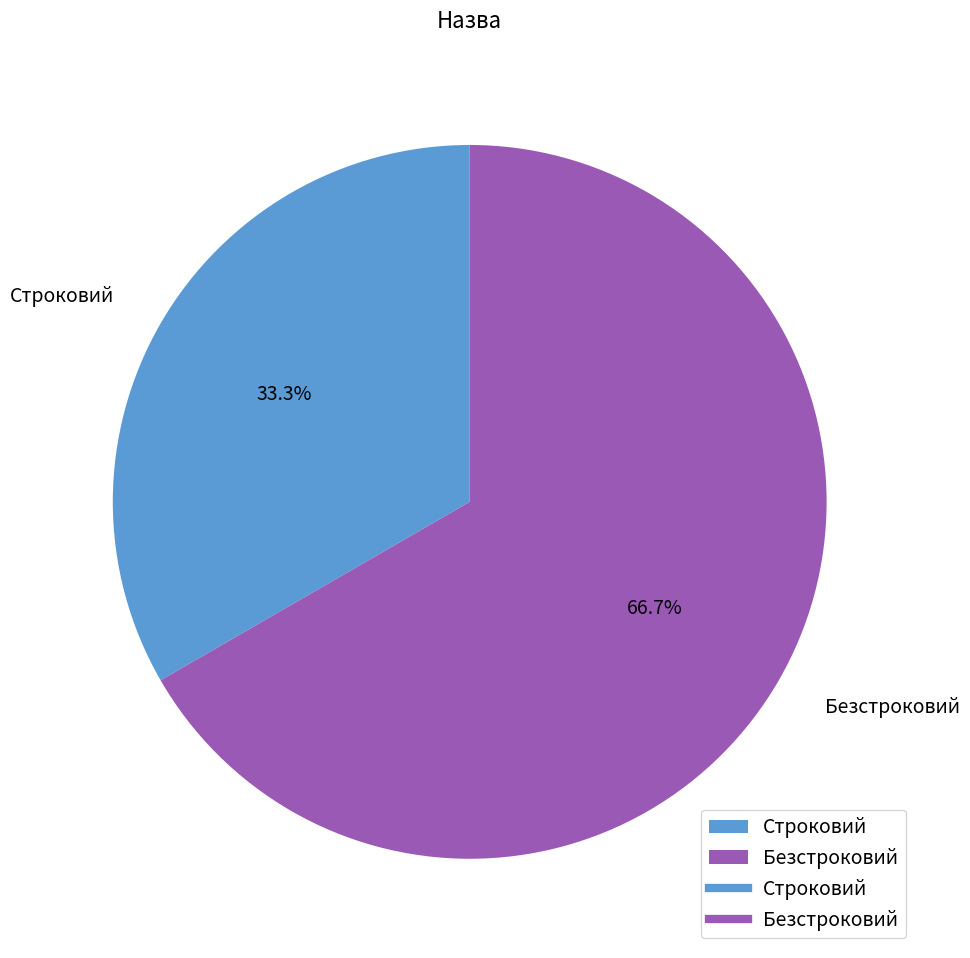

Which category has the biggest portion of the pie?

Безстроковий